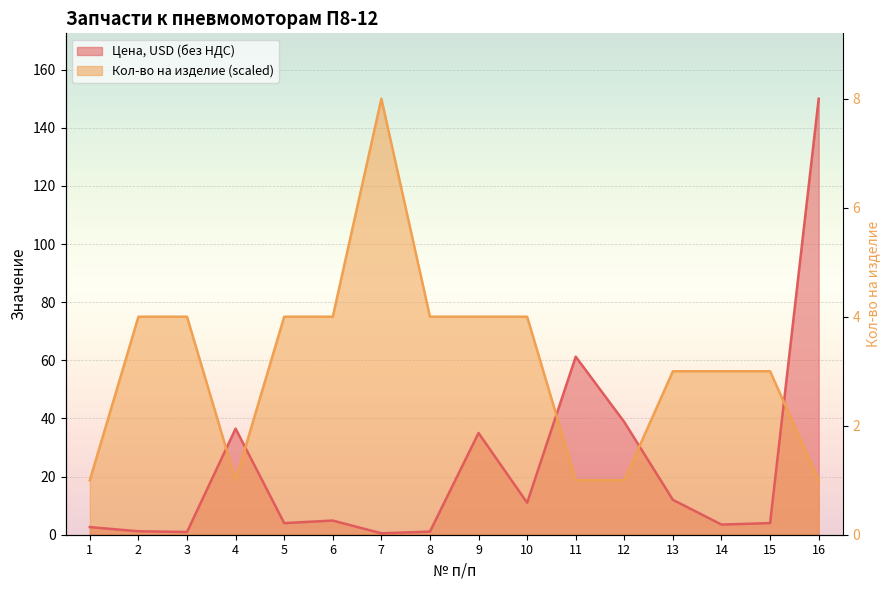

At which category does Цена, USD (без НДС) reach its first local peak?

4